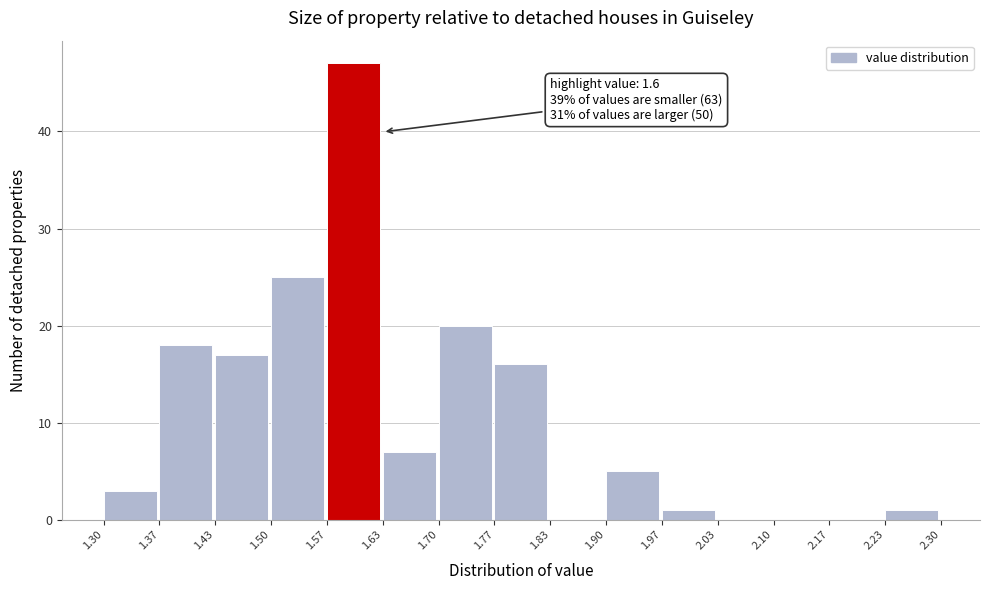

Over which range of the x-axis is the bar tallest?

1.57 to 1.63